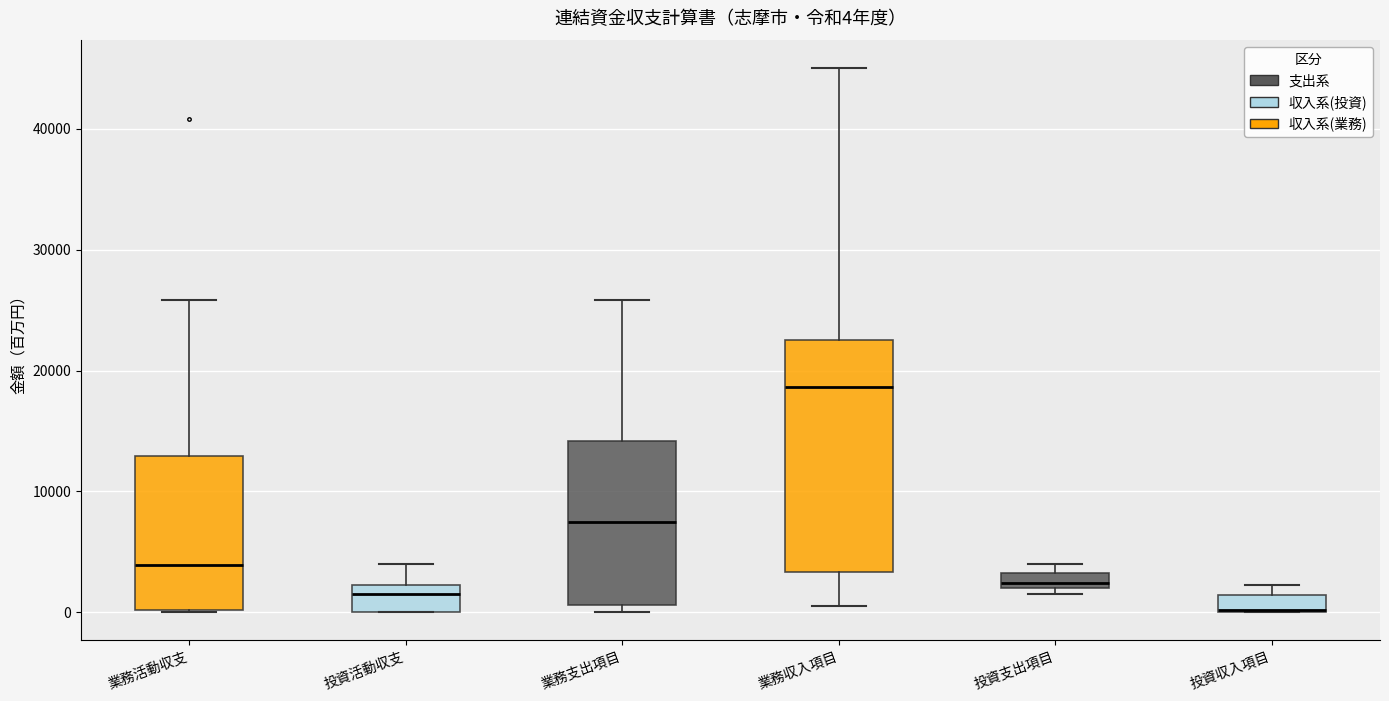

Which box is the tallest, from its lower edge to its upper edge?

業務収入項目